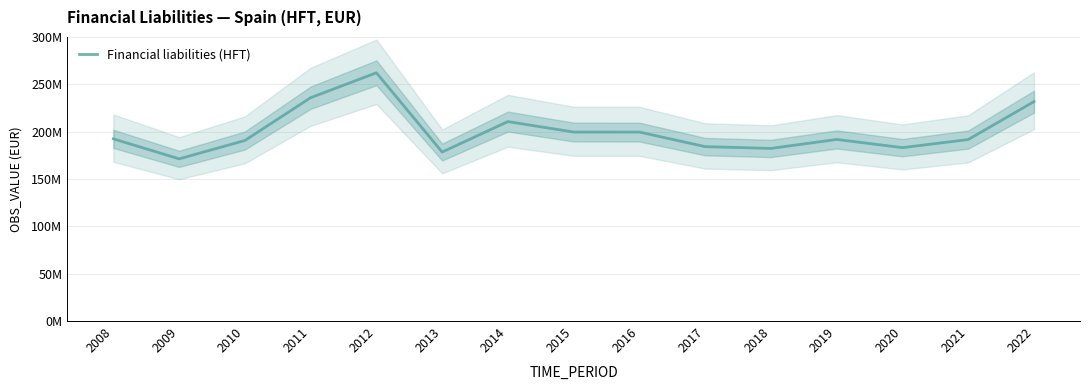

Rank the categories by value from lowest to highest.

2009, 2013, 2018, 2020, 2017, 2010, 2021, 2019, 2008, 2016, 2015, 2014, 2022, 2011, 2012